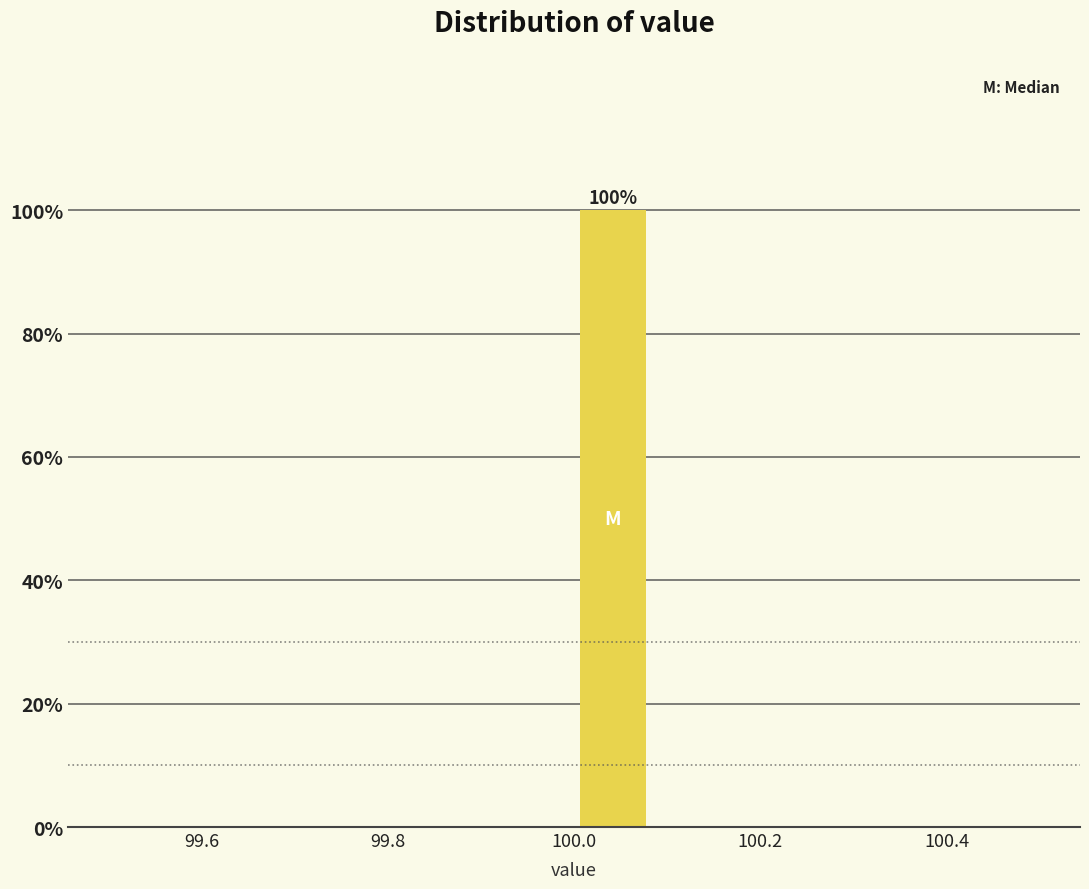

Over which range of the x-axis is the bar tallest?

100.00 to 100.08